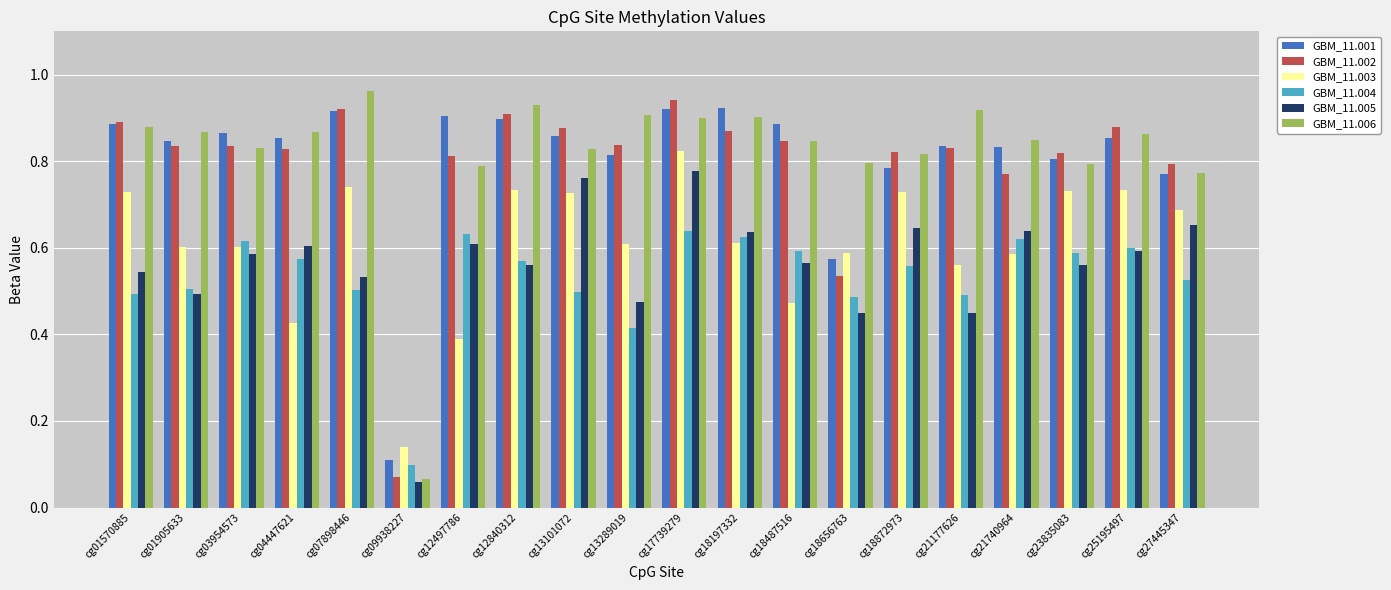

The value of GBM_11.006 at cg23835083 is 0.3. True or false?

False